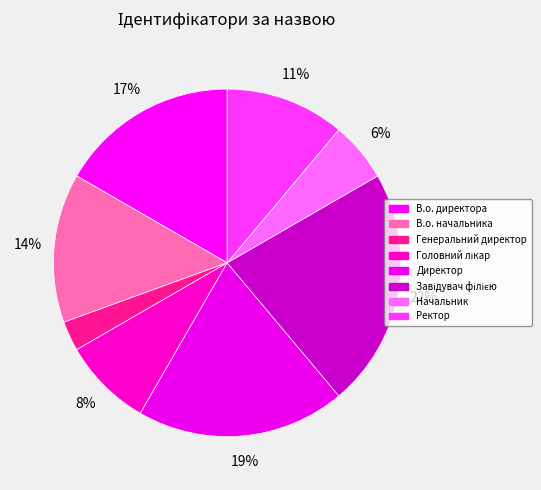

Rank the categories by value from lowest to highest.

Генеральний директор, Начальник, Головний лікар, Ректор, В.о. начальника, В.о. директора, Директор, Завідувач філією